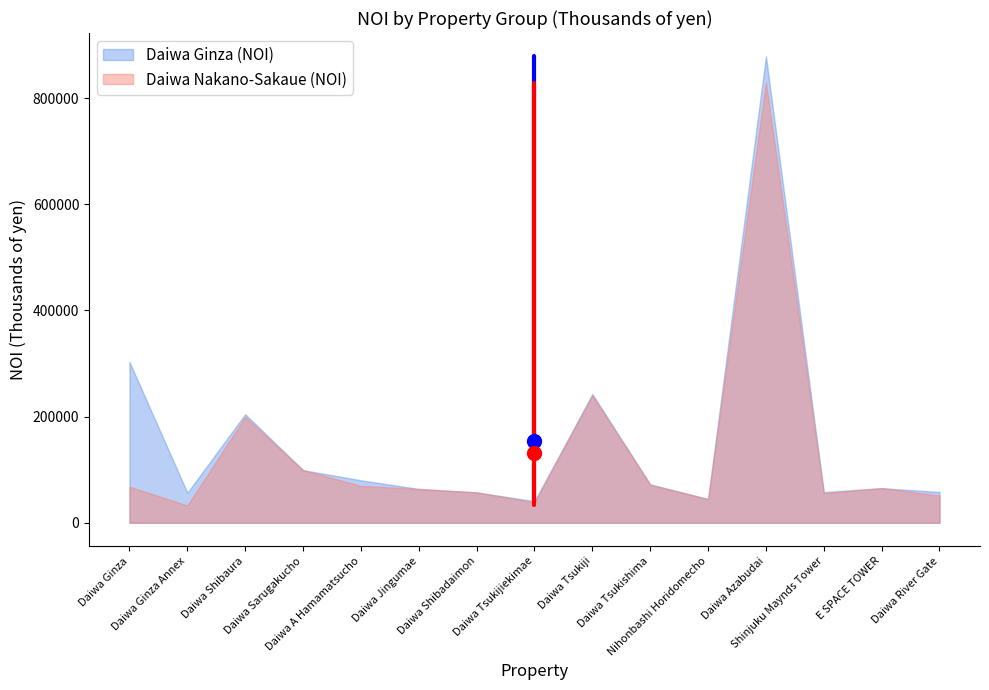

What is the maximum value shown in the chart?

878530